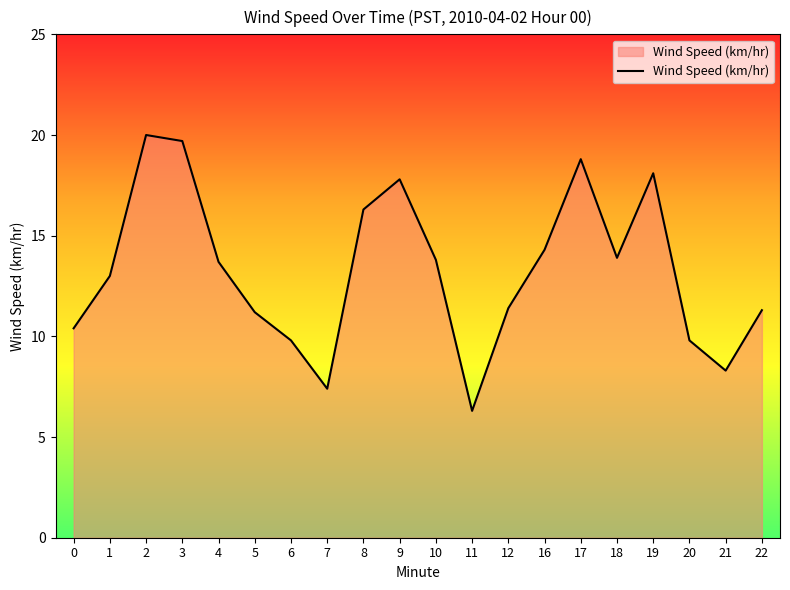

How many lines are shown in the chart?

1